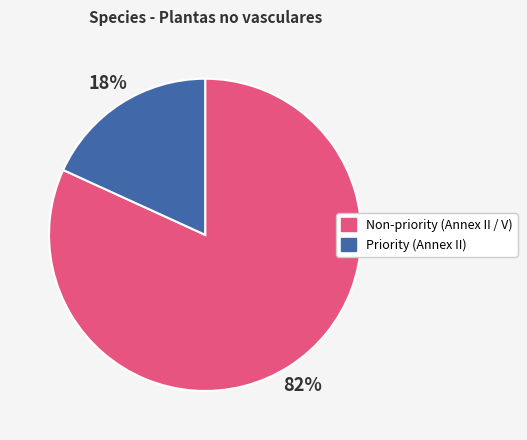

To the nearest percent, what is the difference between the largest and smallest slice percentages?

64%